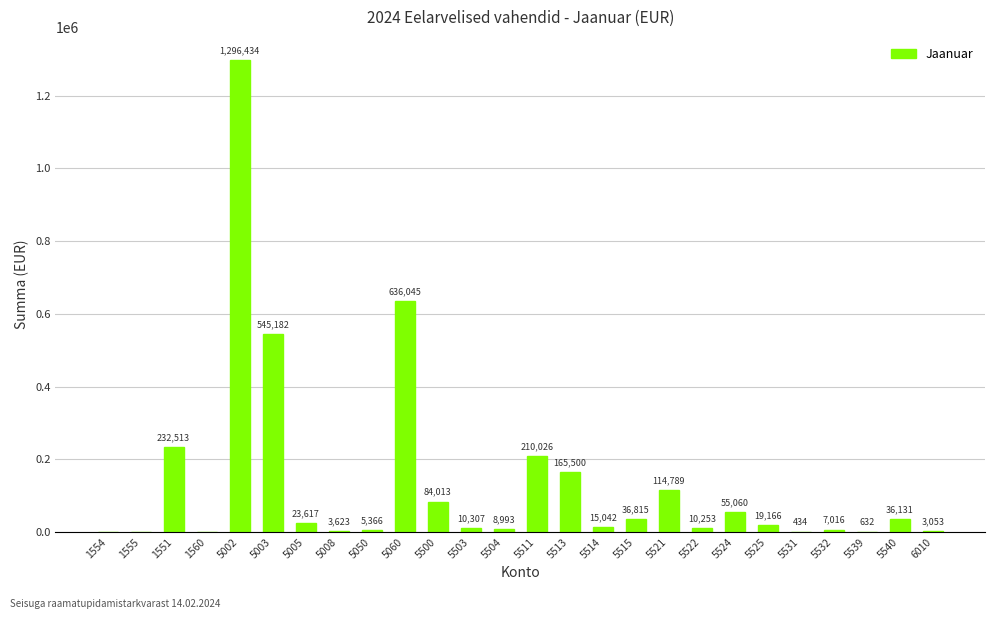

How many categories are shown in the chart?

26